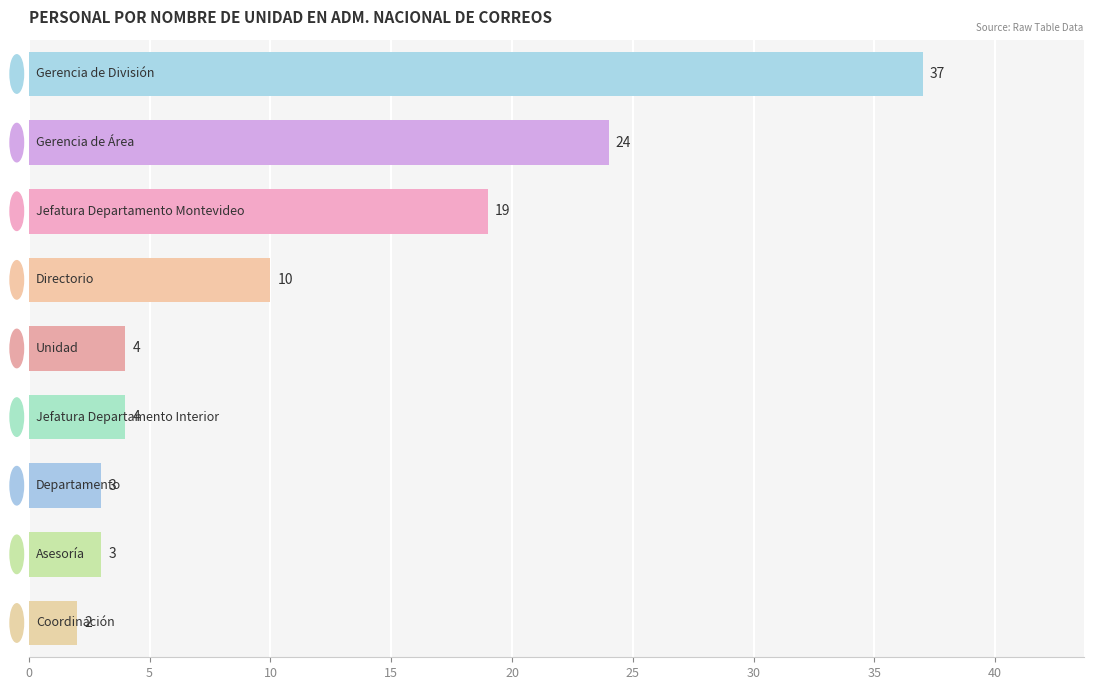

Does the chart contain any negative values?

No